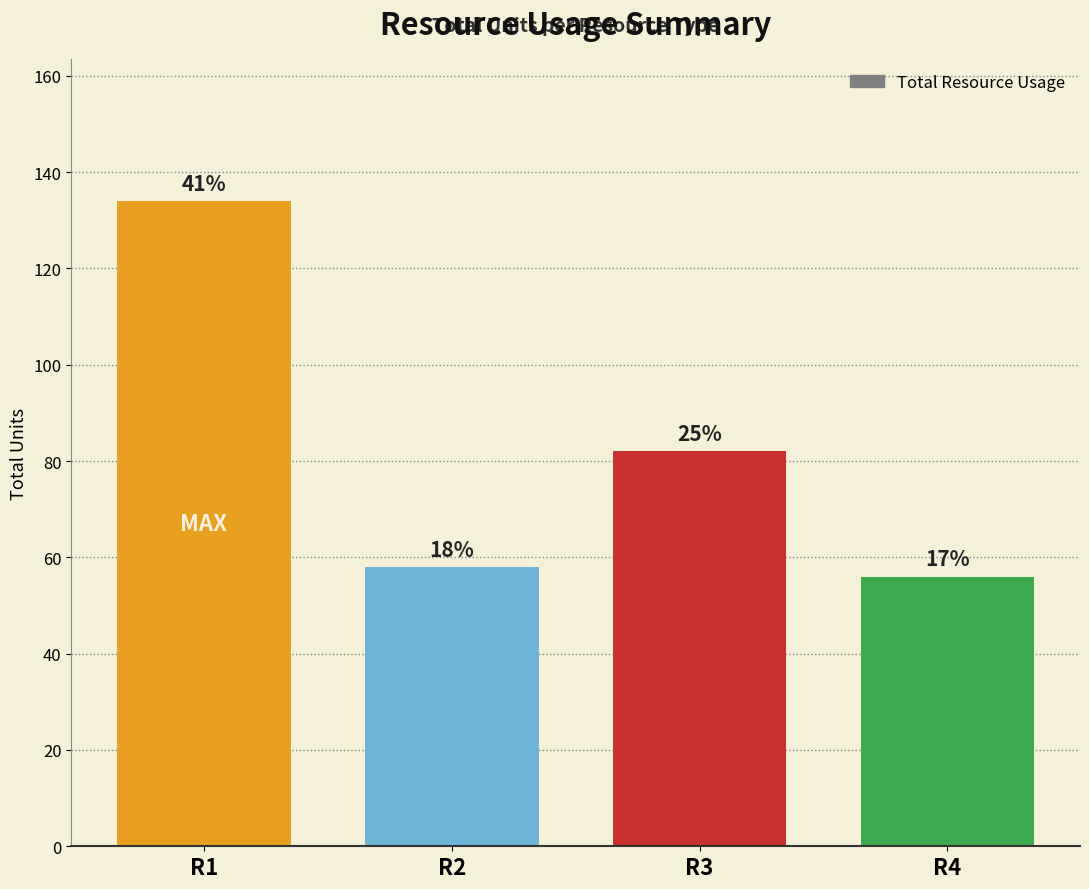

How many bars are there in total?

4